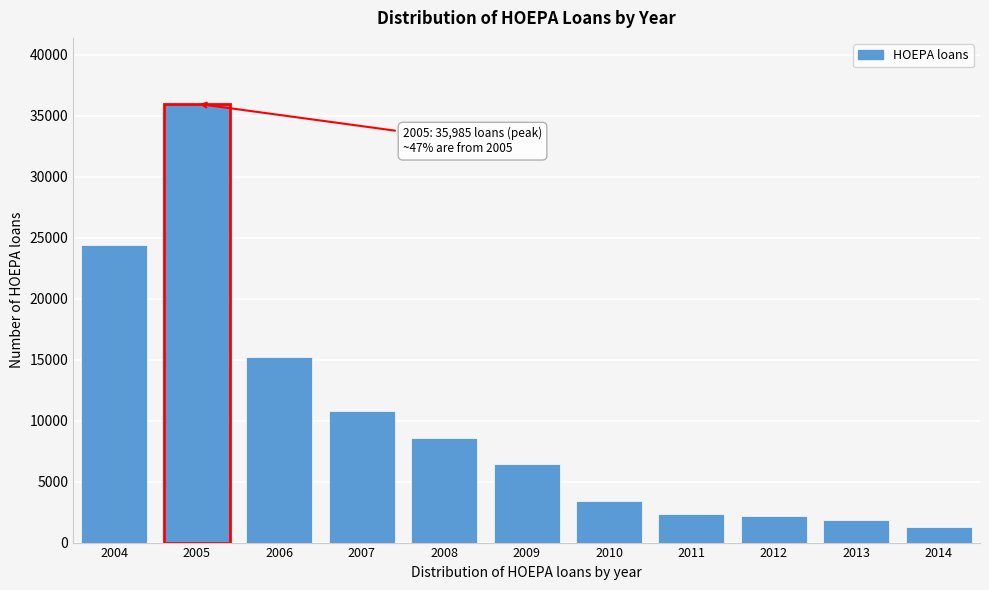

Reading right to left, transcribe all the data shown in this chart.

2014=1262	2013=1873	2012=2193	2011=2373	2010=3407	2009=6446	2008=8577	2007=10780	2006=15195	2005=35985	2004=24437